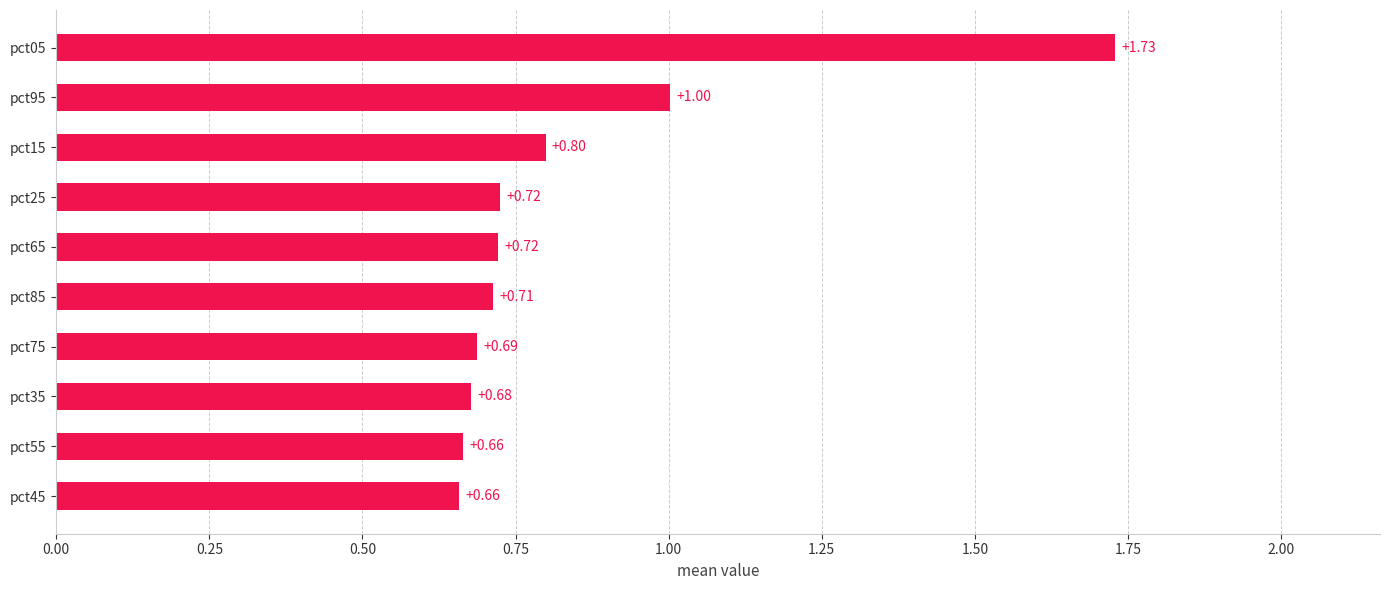

What is the average value?

0.8